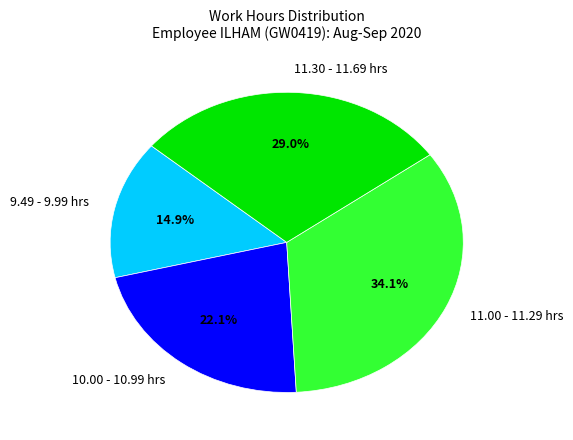

Rank the categories by value from highest to lowest.

11.00 - 11.29 hrs, 11.30 - 11.69 hrs, 10.00 - 10.99 hrs, 9.49 - 9.99 hrs